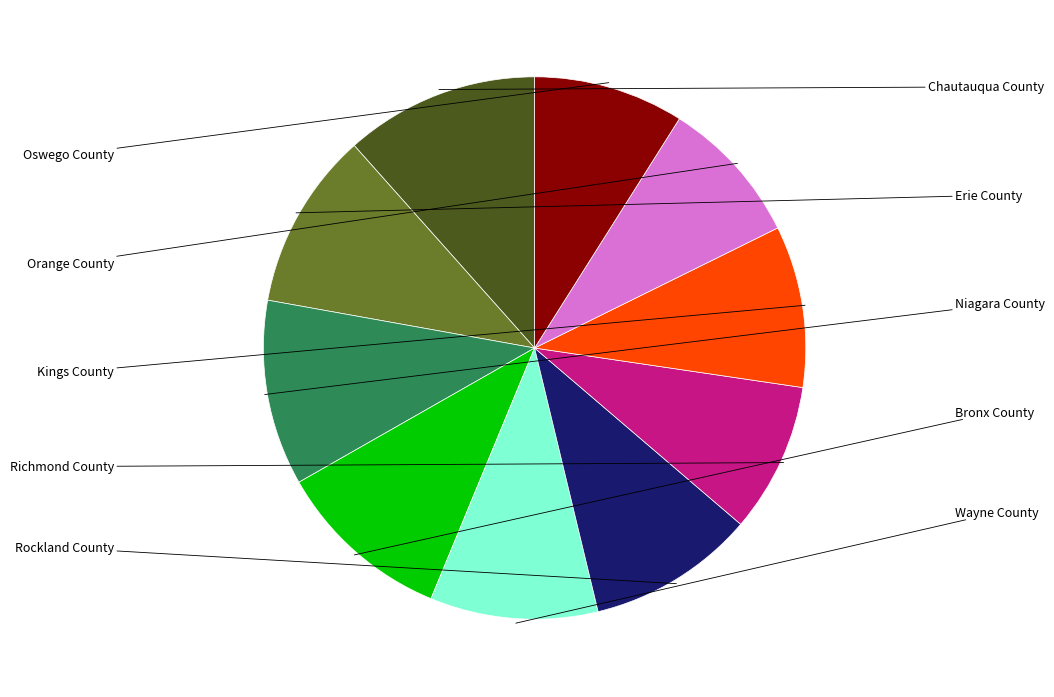

How many segments does this pie chart have?

10